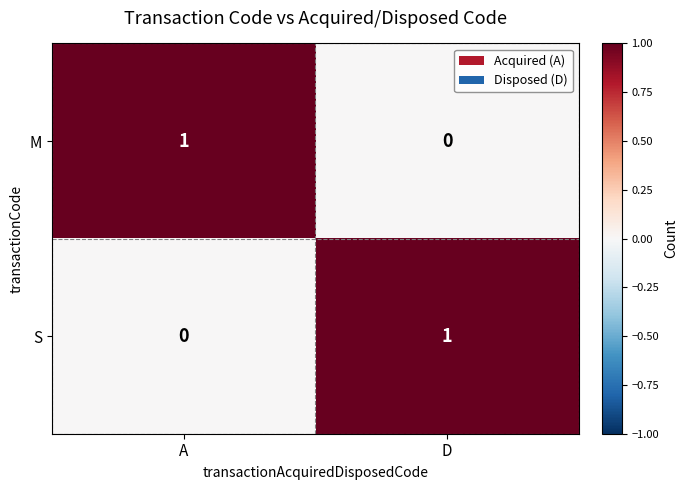

How many series are shown in this chart?

2